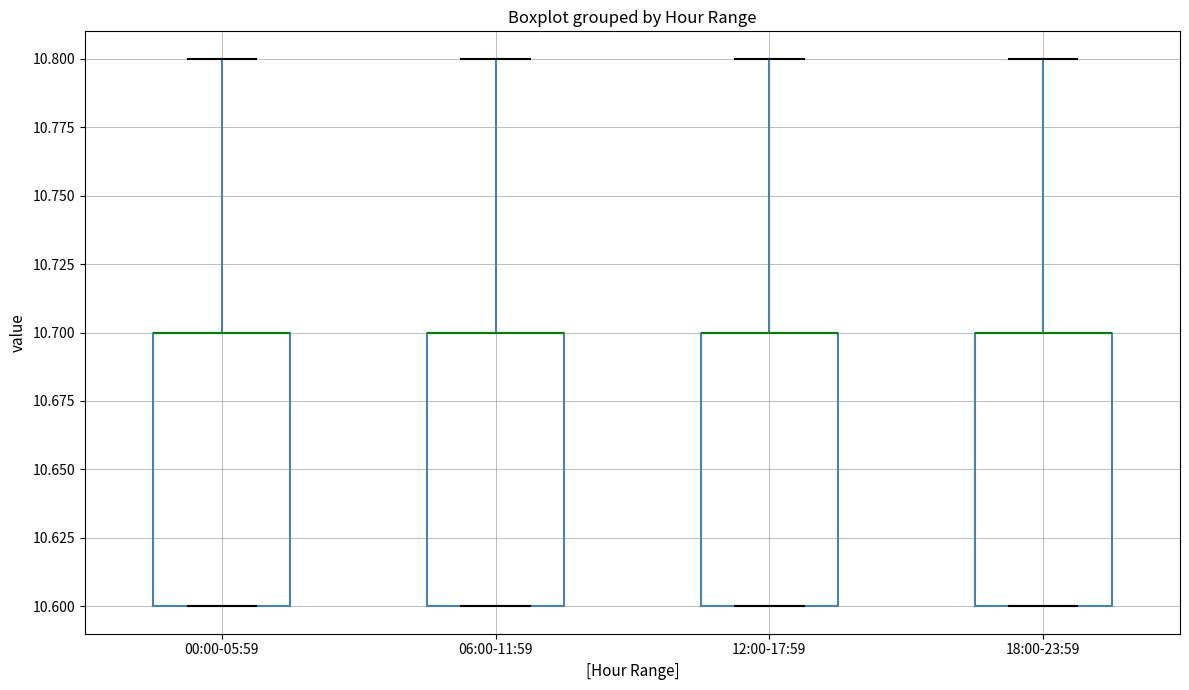

Reading left to right, read every box against the y-axis: the position of its median line, the range the box covers, and the ends of its whiskers. The values are not printed on the chart, so give them approximately, as read against the axis.

00:00-05:59: median 10.7 (drawn on the box's upper edge), box 10.6 to 10.7, whiskers 10.6 to 10.8
06:00-11:59: median 10.7 (drawn on the box's upper edge), box 10.6 to 10.7, whiskers 10.6 to 10.8
12:00-17:59: median 10.7 (drawn on the box's upper edge), box 10.6 to 10.7, whiskers 10.6 to 10.8
18:00-23:59: median 10.7 (drawn on the box's upper edge), box 10.6 to 10.7, whiskers 10.6 to 10.8